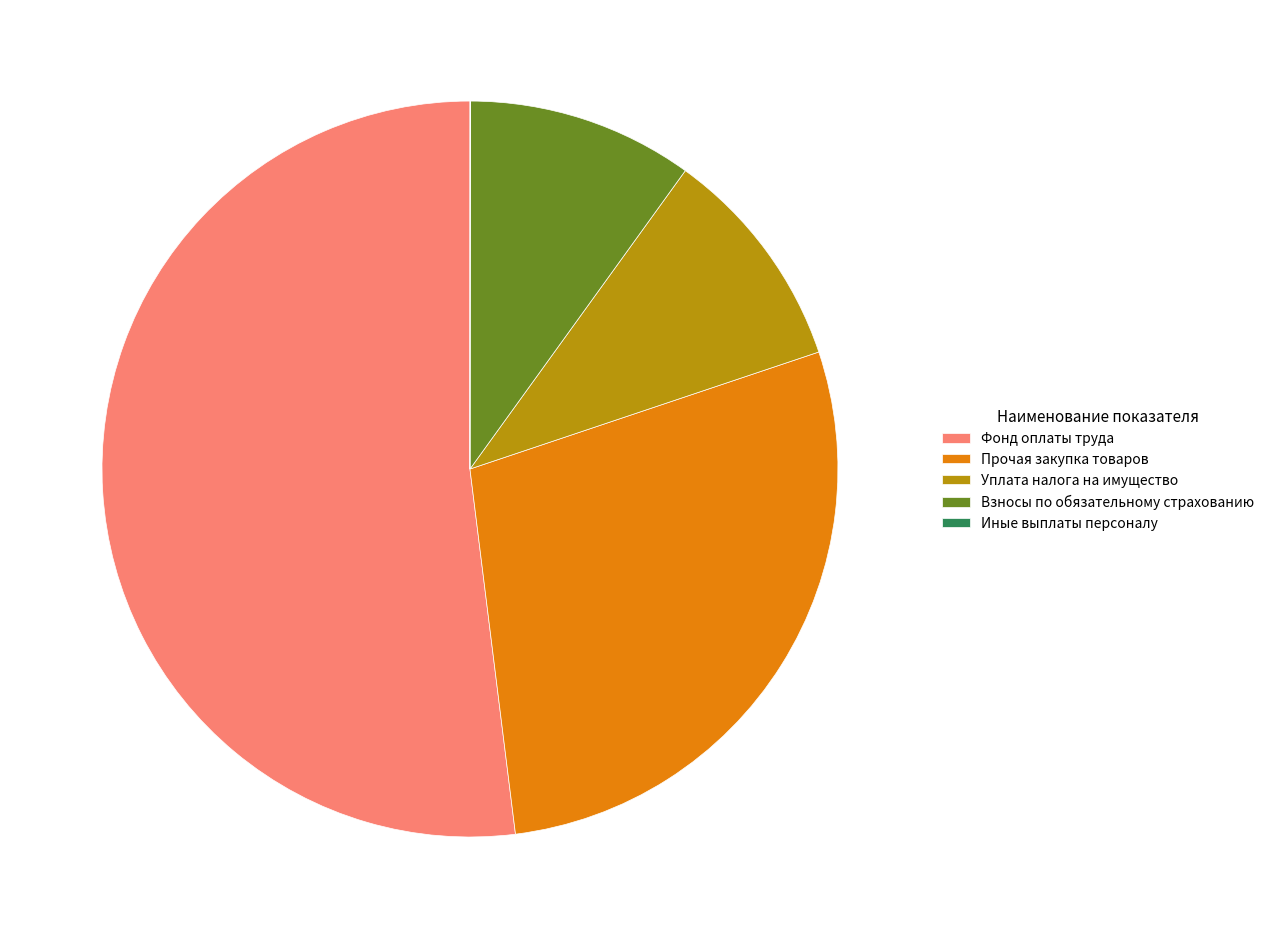

What is the largest slice in the pie chart?

Фонд оплаты труда